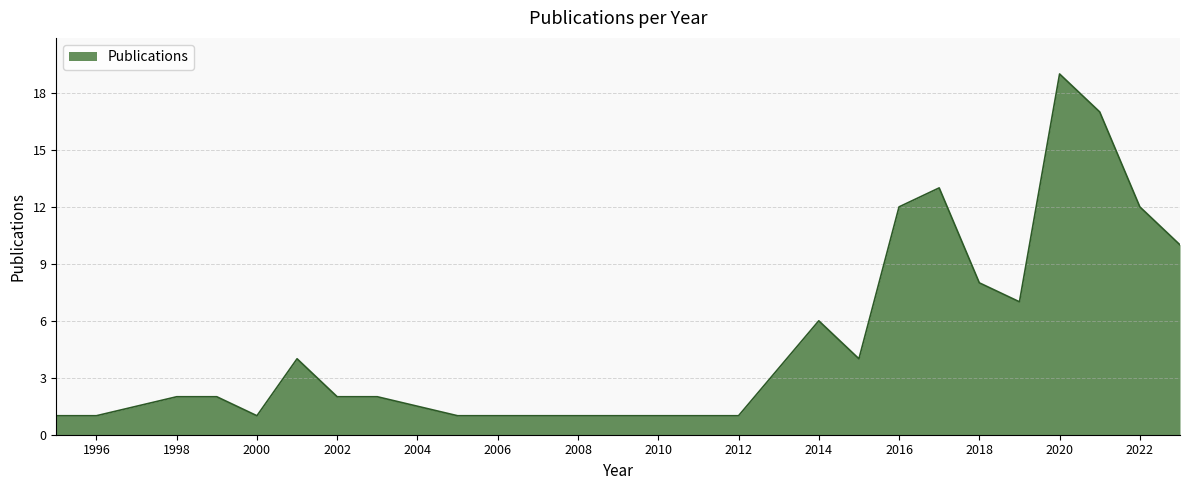

Count the number of data series in this chart.

1